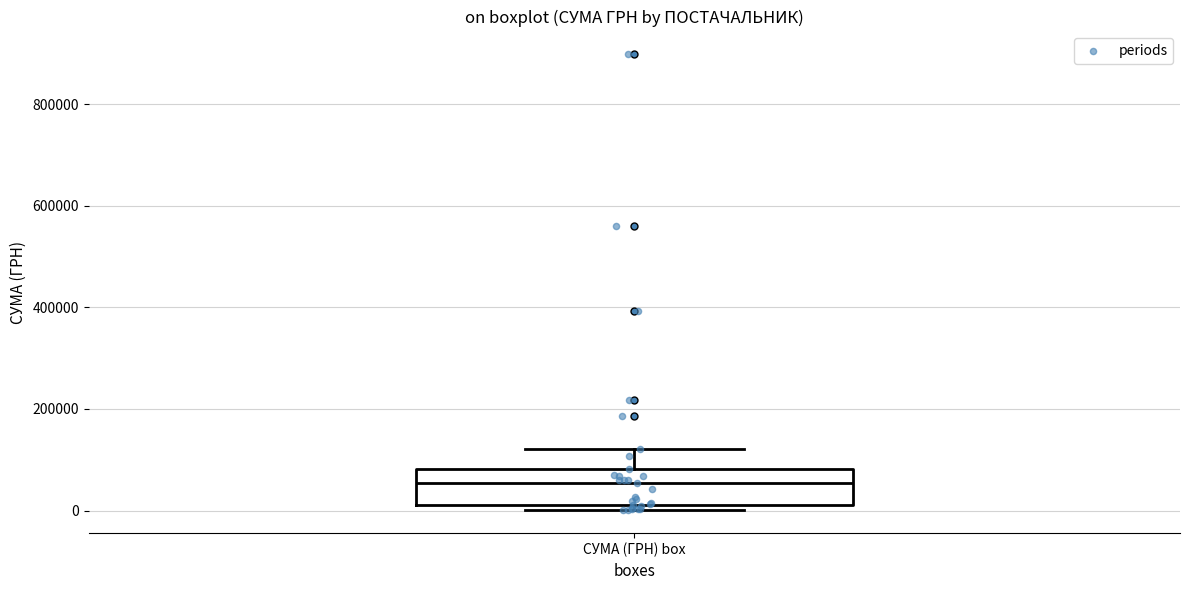

Transcribe this box plot: give where the median line is, the range the box spans, and where the two whiskers end, as read against the y-axis. The values are not printed on the chart, so give them approximately, as read against the axis.

median 60000, box 20000 to 80000, whiskers 0 to 120000